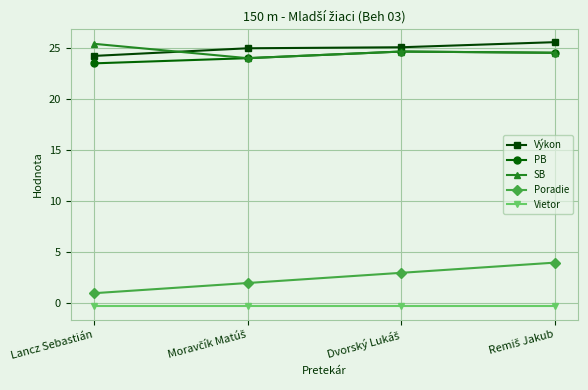

What are all the series names shown in the legend?

Výkon, PB, SB, Poradie, Vietor